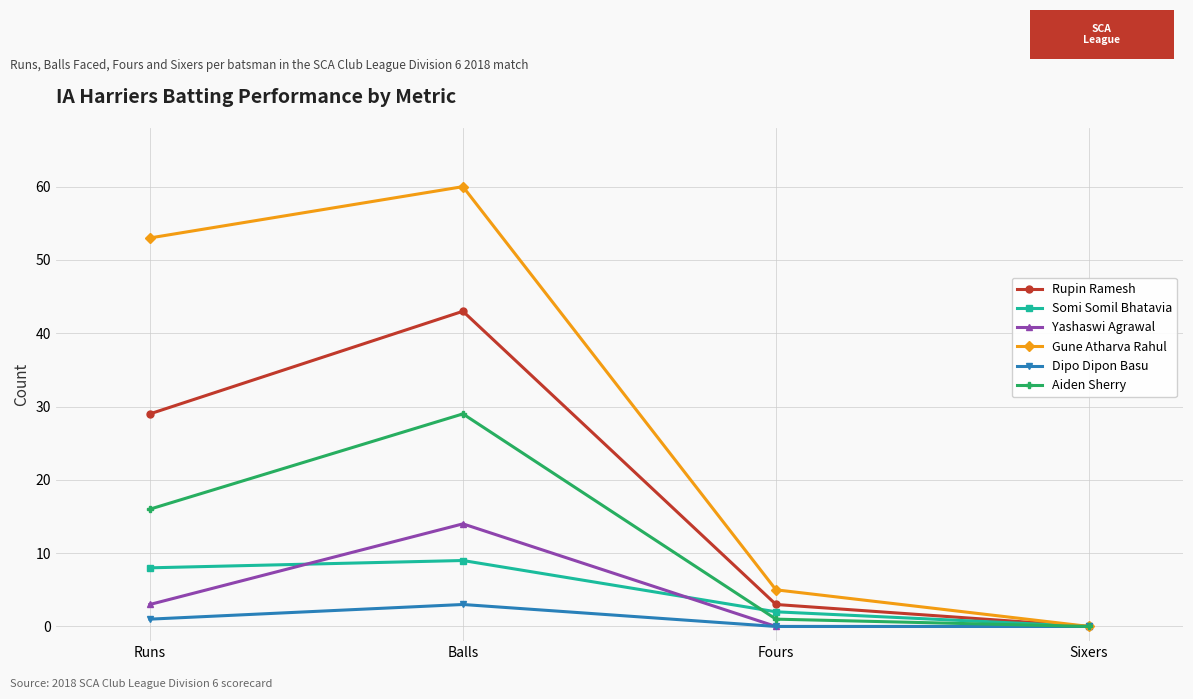

Reading right to left, transcribe all the data shown in this chart.

Rupin Ramesh: 0	3	43	29
Somi Somil Bhatavia: 0	2	9	8
Yashaswi Agrawal: 0	0	14	3
Gune Atharva Rahul: 0	5	60	53
Dipo Dipon Basu: 0	0	3	1
Aiden Sherry: 0	1	29	16